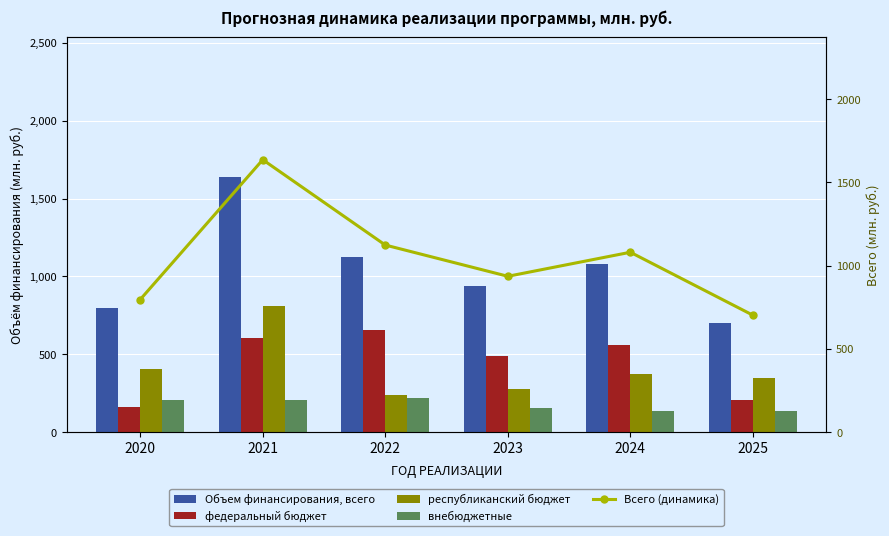

What is the smallest value displayed?

134.3